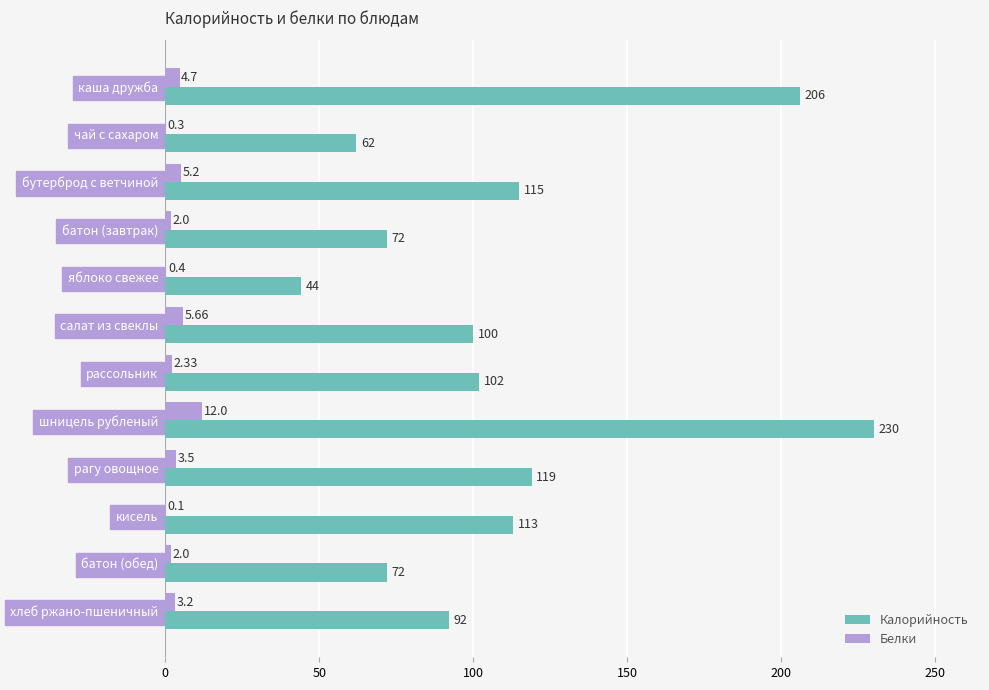

At which label does Калорийность reach its peak?

шницель рубленый